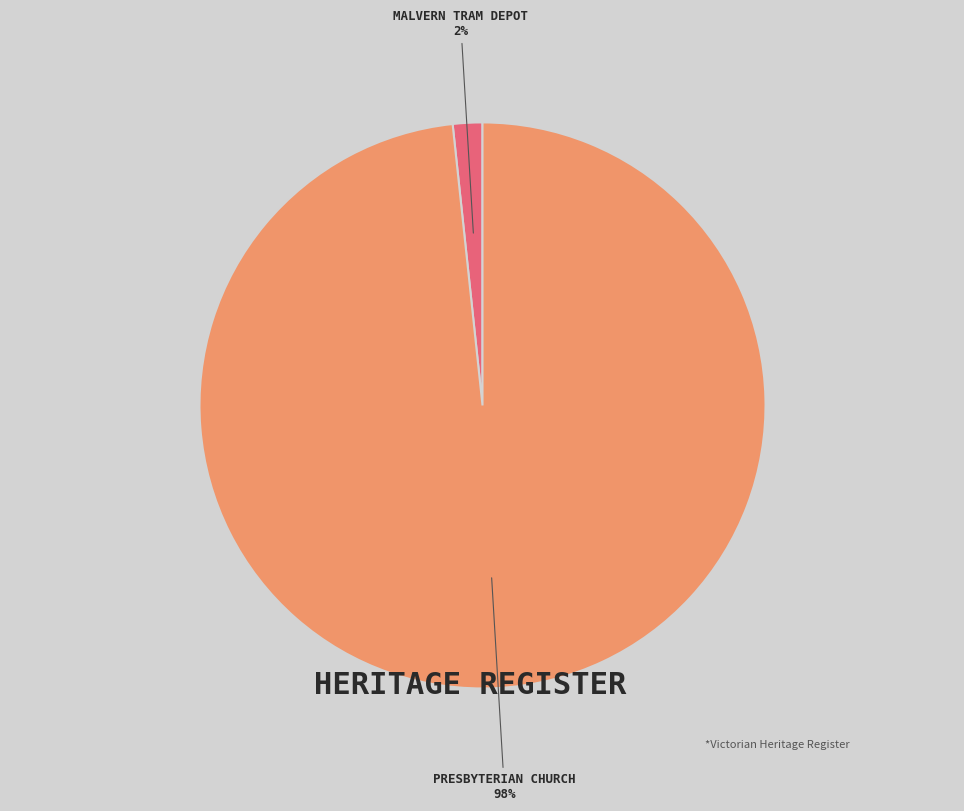

To the nearest percent, what is the combined percentage of PRESBYTERIAN CHURCH and MALVERN TRAM DEPOT?

100%